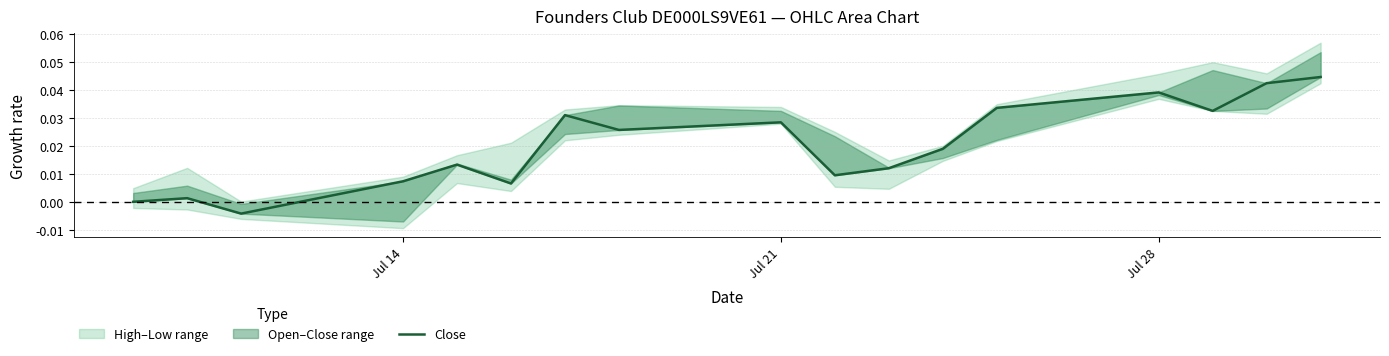

Count the number of categories in the chart.

17